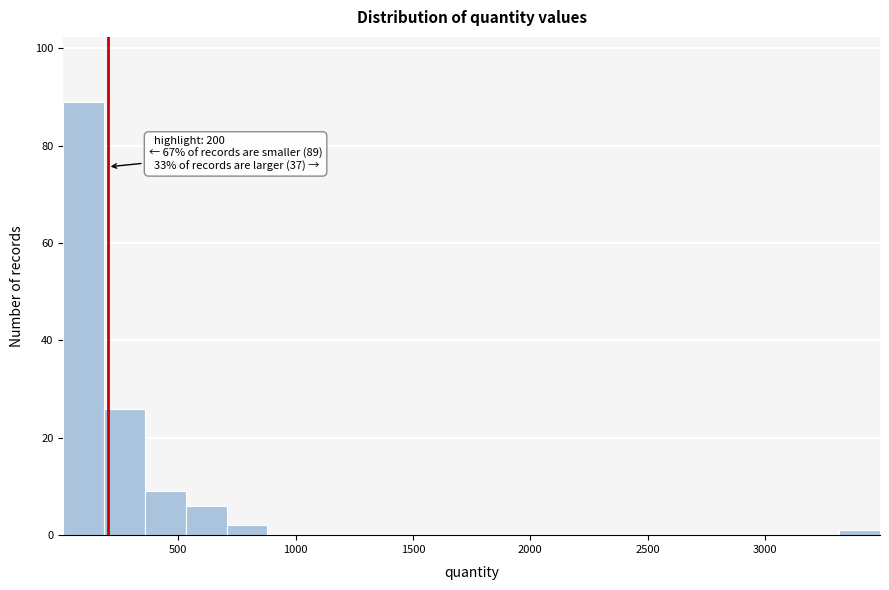

Read against the x-axis, roughly where is the centre of the tallest bar?

100